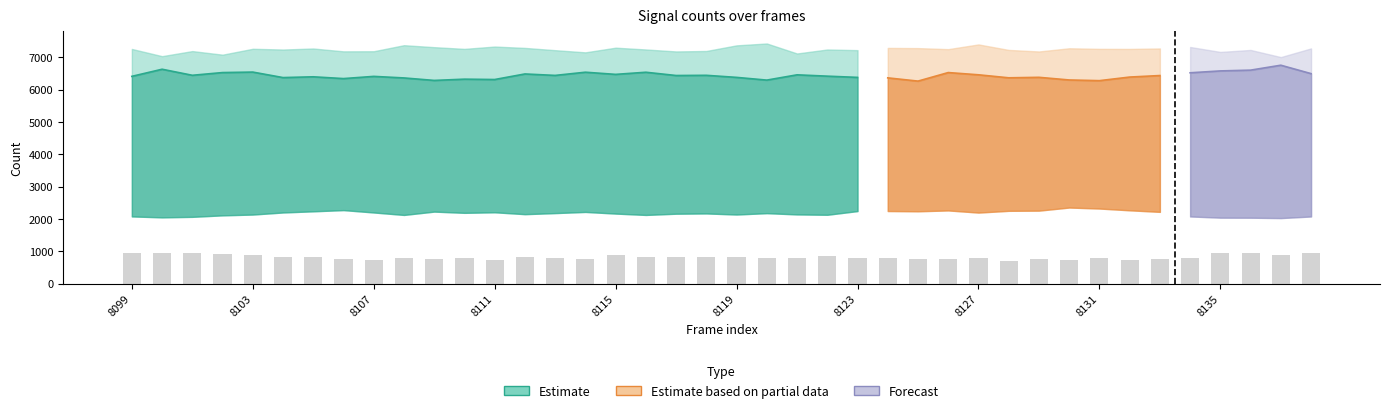

At which category does the chart reach its minimum across all series?

8128